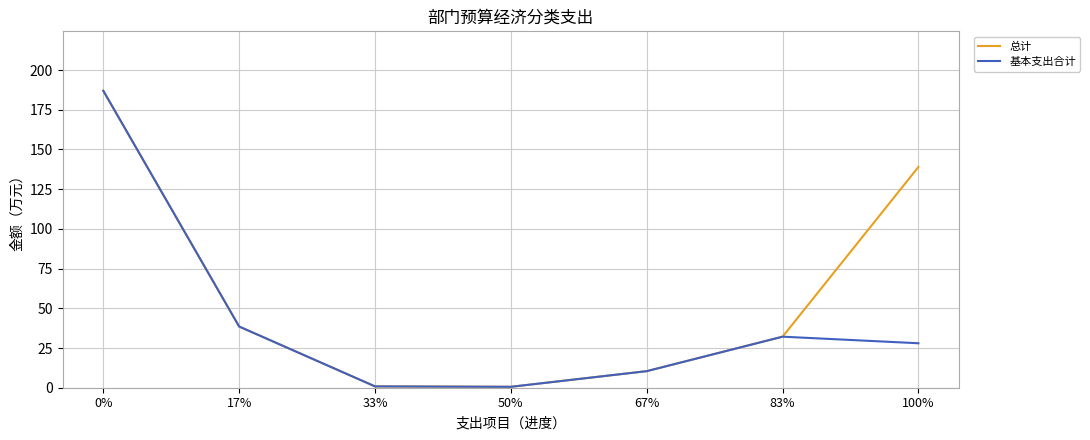

At which label is 基本支出合计 closest to 93?

17%